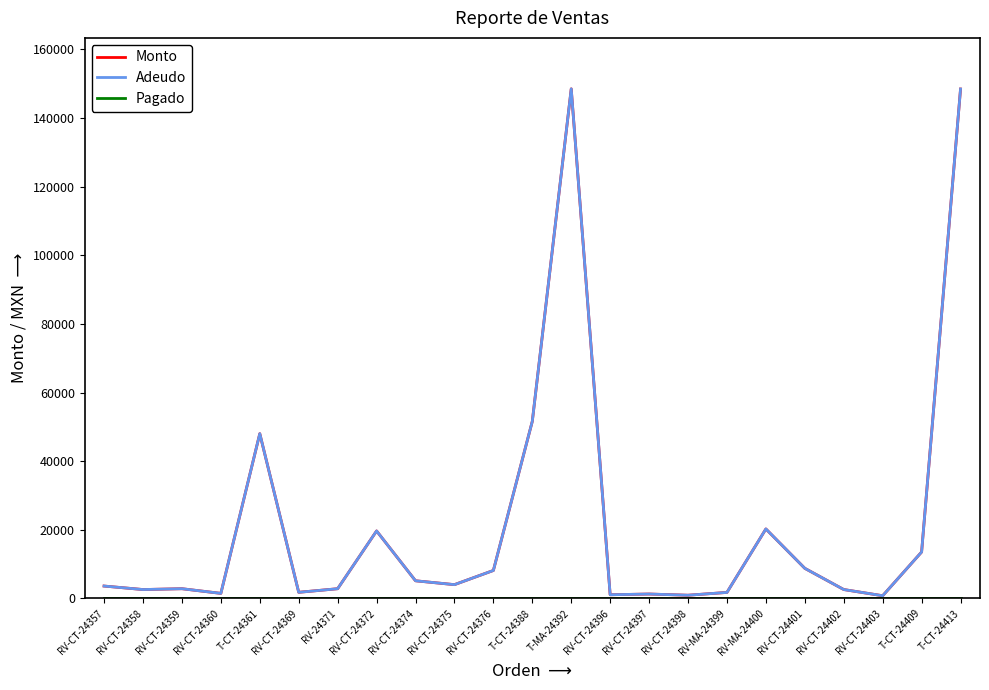

Does the chart display data point markers on the line(s)?

No